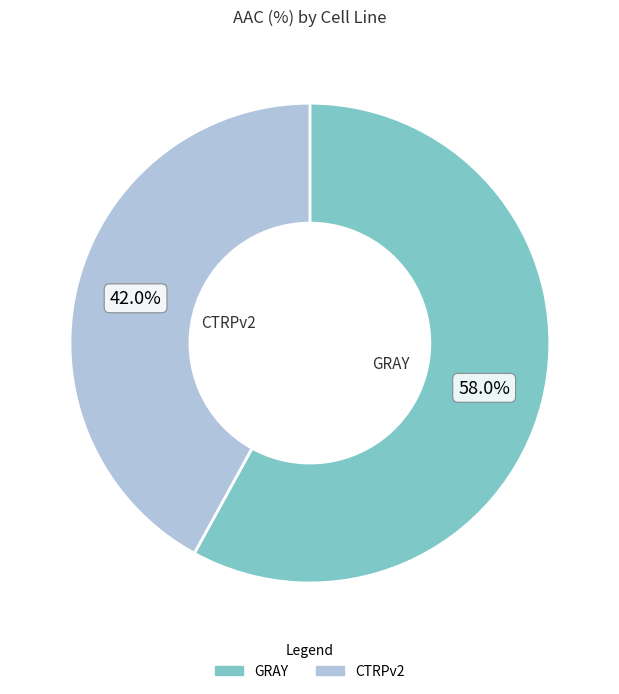

Which category accounts for the majority?

GRAY